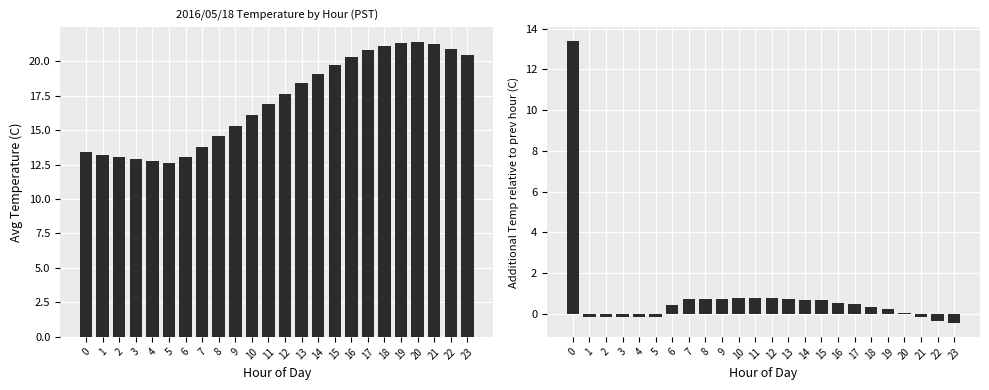

Reading left to right, what are all the values shown in this chart?

Avg Temperature (C): 0=13.4	1=13.2	2=13.1	3=12.9	4=12.8	5=12.6	6=13.1	7=13.8	8=14.6	9=15.3	10=16.1	11=16.9	12=17.6	13=18.4	14=19.1	15=19.8	16=20.3	17=20.8	18=21.1	19=21.4	20=21.4	21=21.2	22=20.9	23=20.5
Temp Change relative to prev hour (C): 0=13.4	1=-0.2	2=-0.1	3=-0.2	4=-0.2	5=-0.2	6=0.5	7=0.8	8=0.8	9=0.8	10=0.8	11=0.8	12=0.8	13=0.8	14=0.7	15=0.7	16=0.6	17=0.5	18=0.3	19=0.2	20=0.0	21=-0.1	22=-0.3	23=-0.4